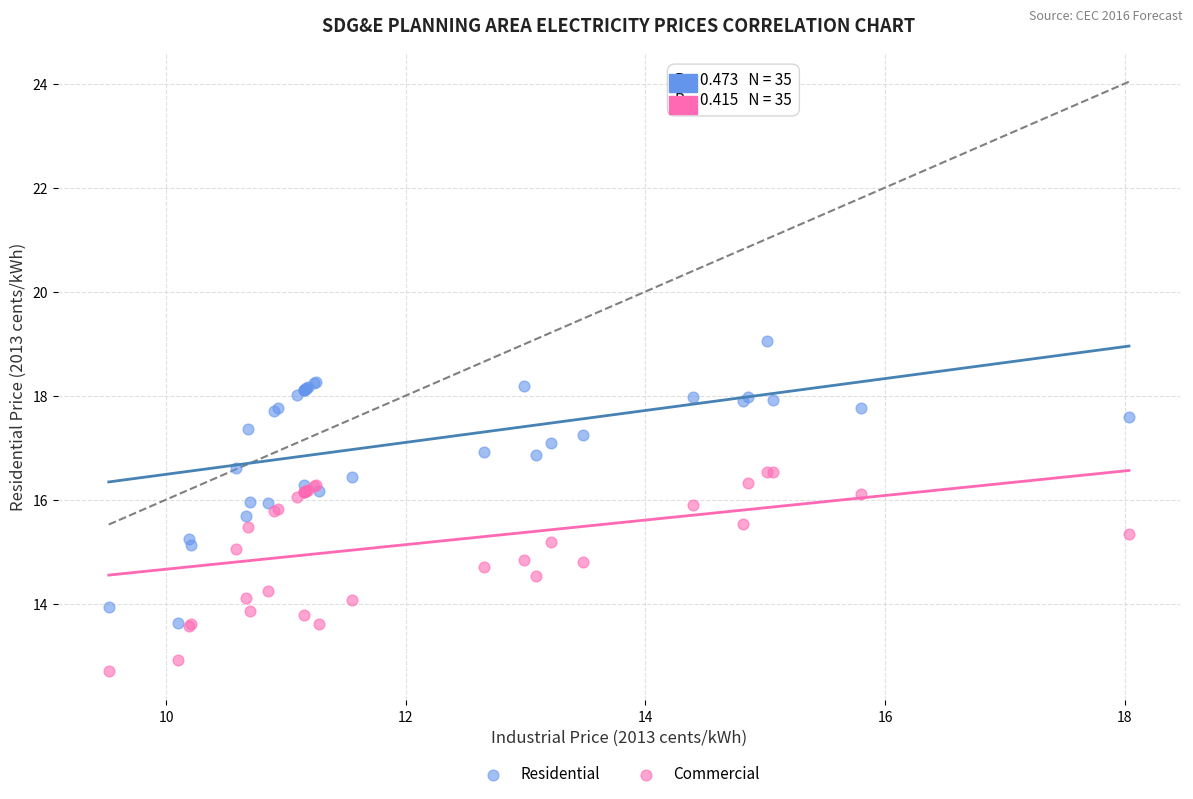

What is the X range (max minus min) for the scatter plot?

8.5